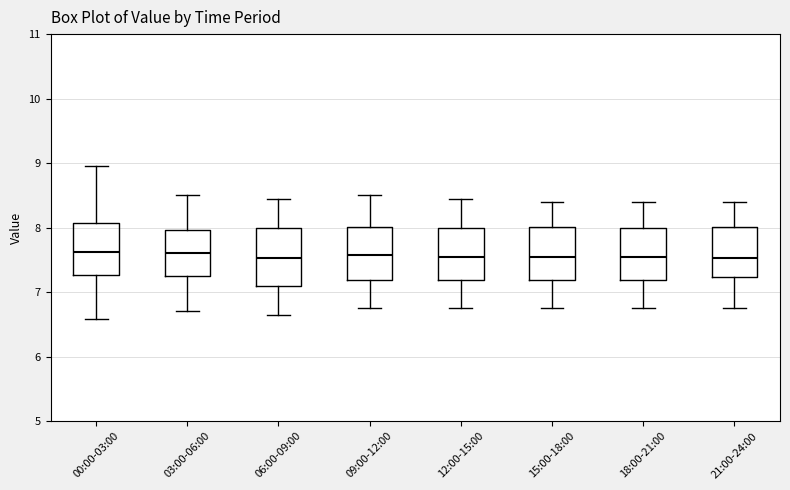

Reading left to right, read every box against the y-axis: the position of its median line, the range the box covers, and the ends of its whiskers. The values are not printed on the chart, so give them approximately, as read against the axis.

00:00-03:00: median 7.6, box 7.3 to 8.1, whiskers 6.6 to 9.0
03:00-06:00: median 7.6, box 7.3 to 8.0, whiskers 6.7 to 8.5
06:00-09:00: median 7.5, box 7.1 to 8.0, whiskers 6.7 to 8.5
09:00-12:00: median 7.6, box 7.2 to 8.0, whiskers 6.8 to 8.5
12:00-15:00: median 7.6, box 7.2 to 8.0, whiskers 6.8 to 8.5
15:00-18:00: median 7.6, box 7.2 to 8.0, whiskers 6.8 to 8.4
18:00-21:00: median 7.6, box 7.2 to 8.0, whiskers 6.8 to 8.4
21:00-24:00: median 7.5, box 7.2 to 8.0, whiskers 6.8 to 8.4